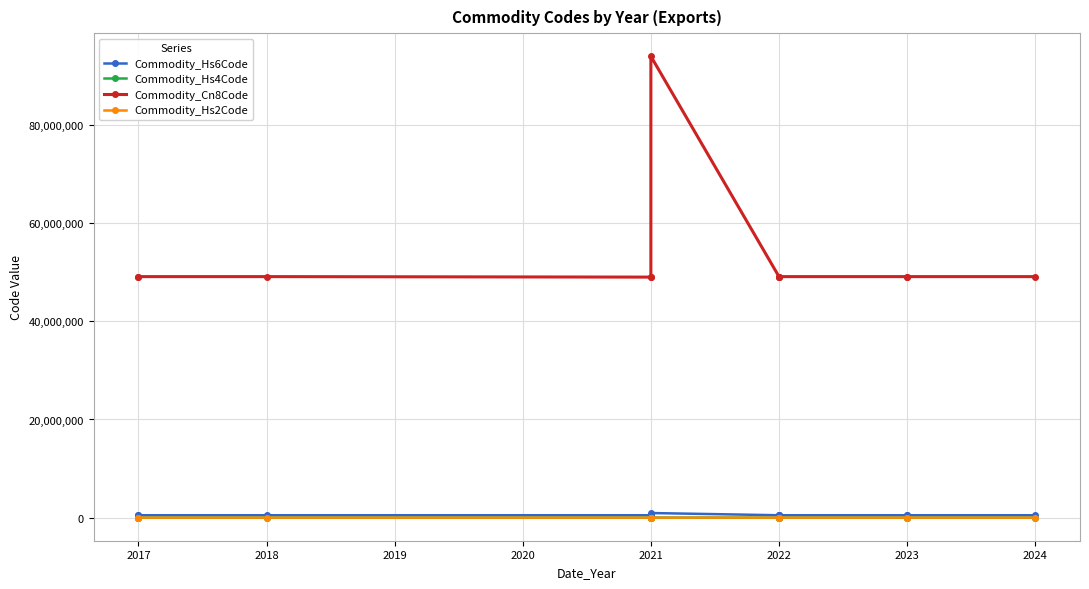

Count the number of data series in this chart.

4